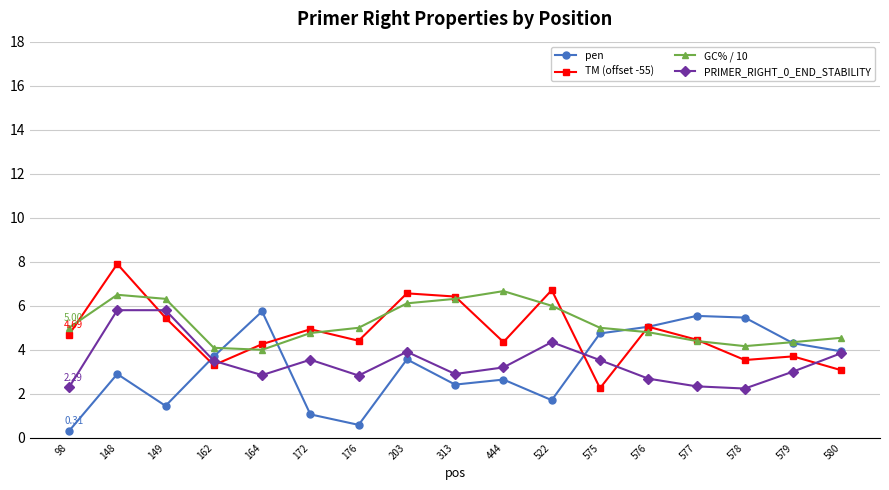

Which category has the lowest value across all series?

98